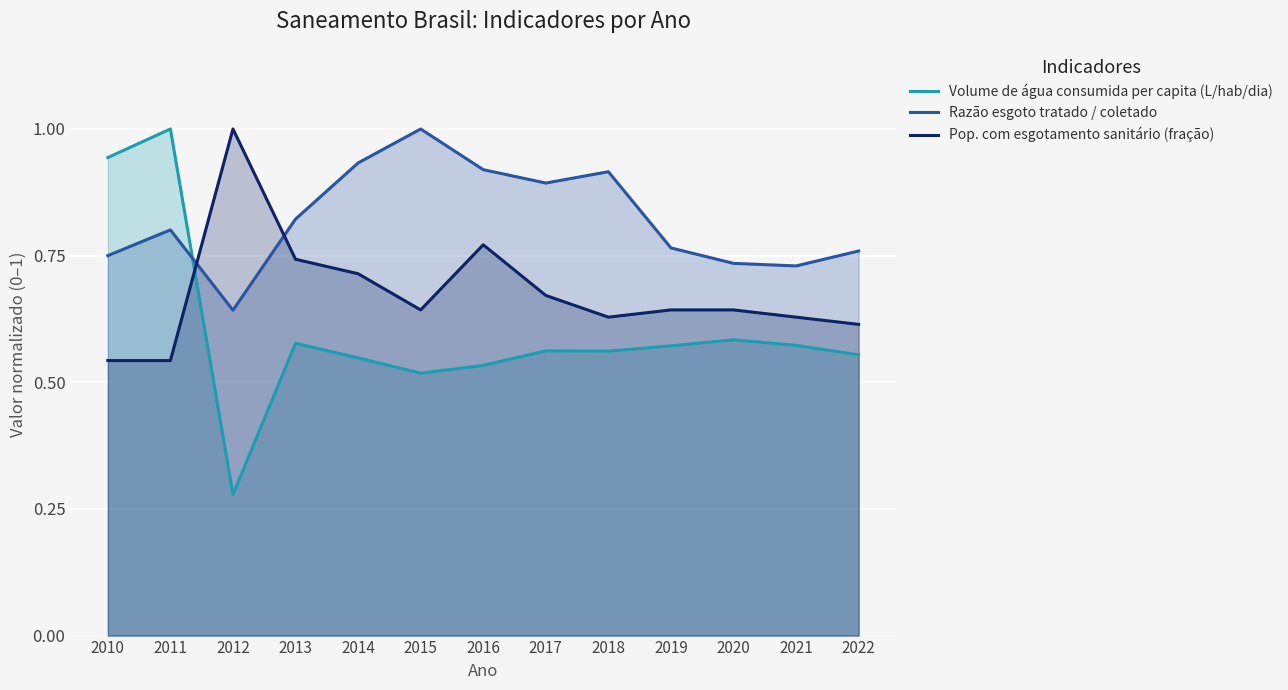

What is the difference between the highest and lowest values at 2020?

0.2